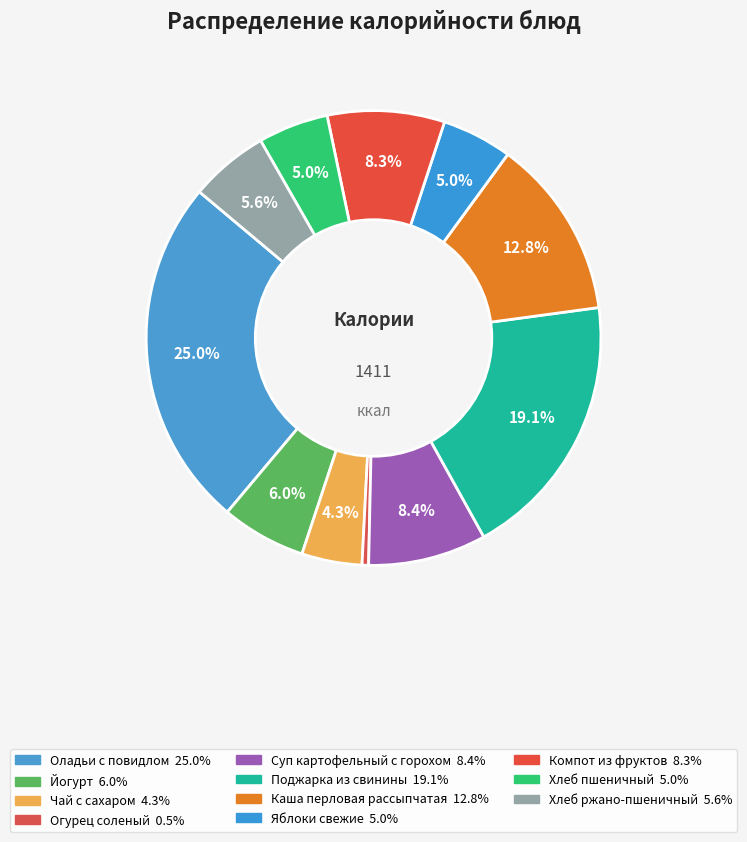

To the nearest percent, what is the difference between the Чай с сахаром and Оладьи с повидлом slice percentages?

21%